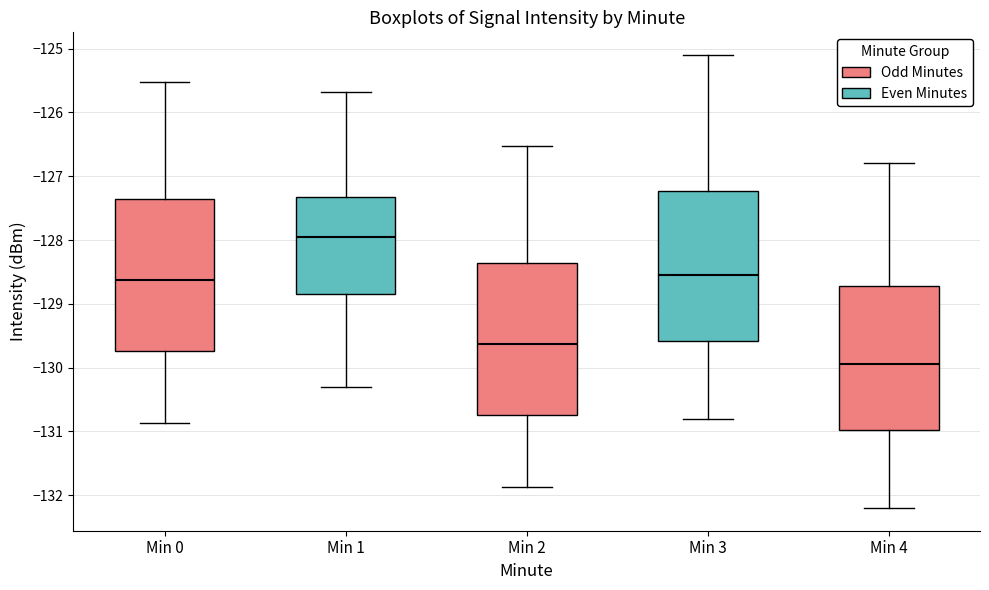

Reading left to right, transcribe this box plot: for each box, give where its median line is, the range the box spans, and where its two whiskers end, as read against the y-axis. The values are not printed on the chart, so give them approximately, as read against the axis.

Min 0: median -128.6, box -129.7 to -127.4, whiskers -130.9 to -125.5
Min 1: median -127.9, box -128.8 to -127.3, whiskers -130.3 to -125.7
Min 2: median -129.6, box -130.7 to -128.4, whiskers -131.9 to -126.5
Min 3: median -128.5, box -129.6 to -127.2, whiskers -130.8 to -125.1
Min 4: median -129.9, box -131.0 to -128.7, whiskers -132.2 to -126.8